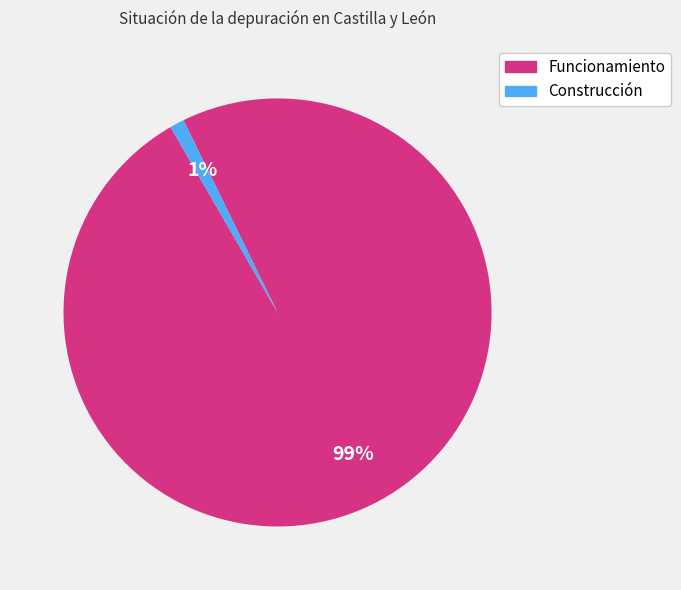

Is there a majority slice in this chart?

Yes